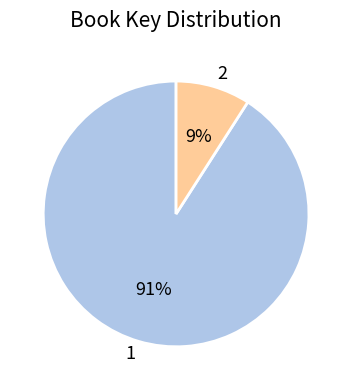

Do 1 and 2 together represent more than half of the pie?

Yes